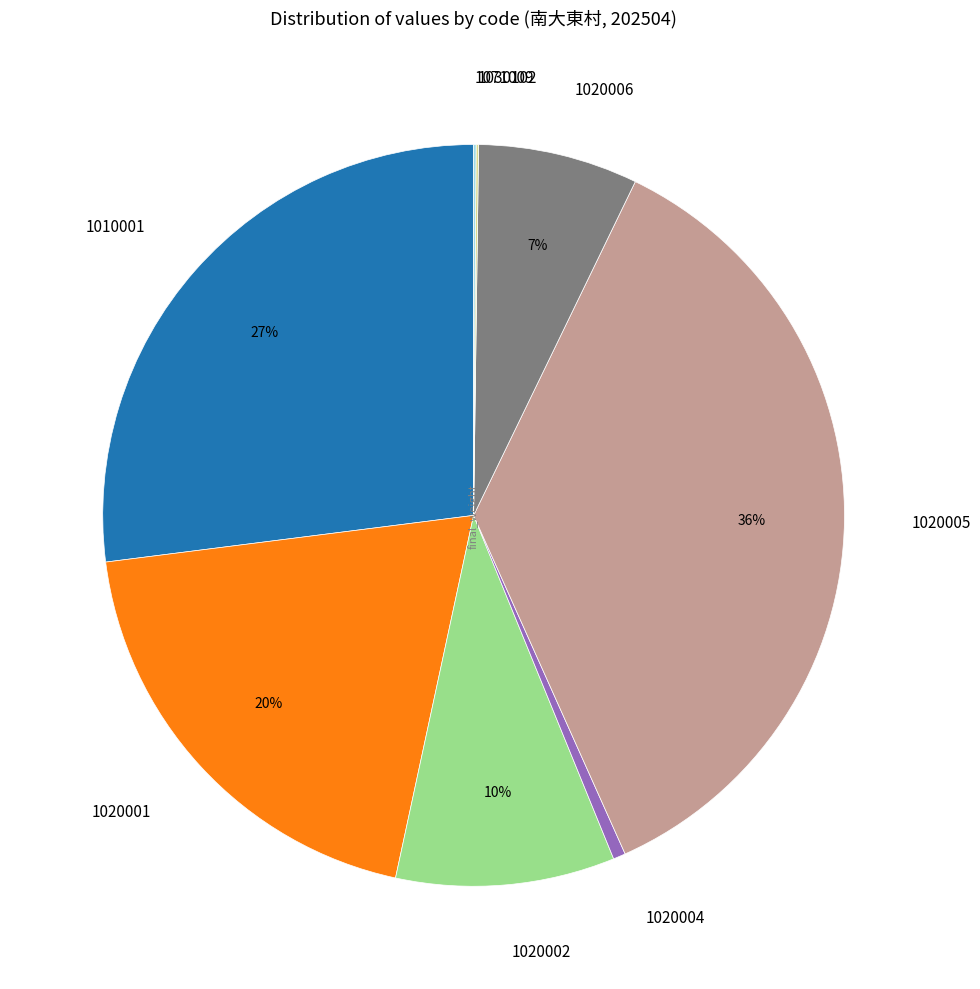

Which slice is the largest?

1020005